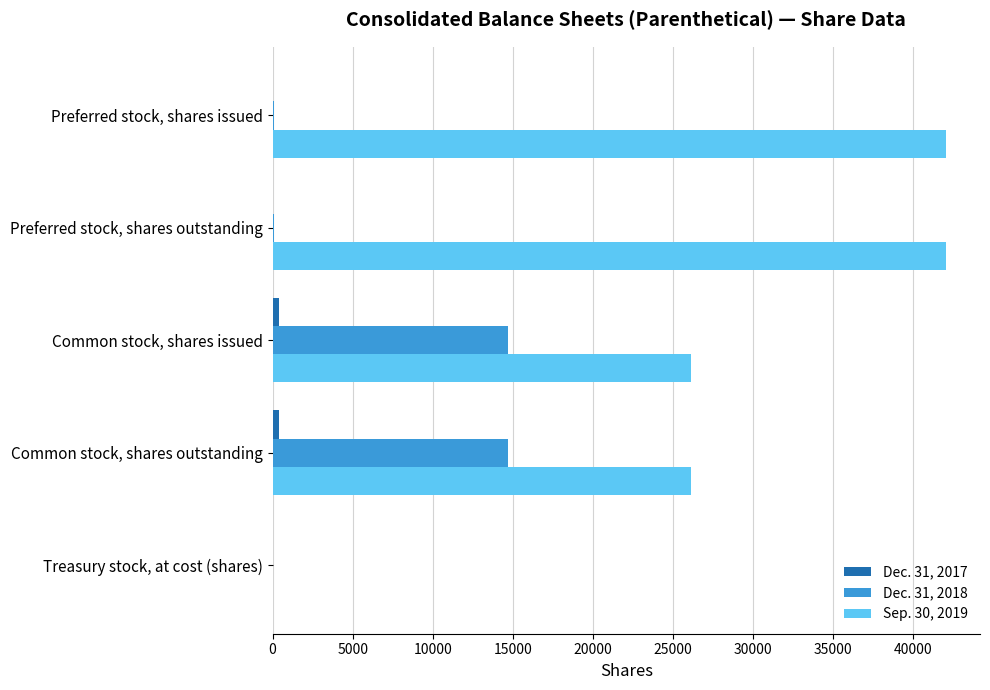

Is the value of Dec. 31, 2018 at Preferred stock, shares outstanding greater than the value of Sep. 30, 2019 at Common stock, shares issued?

No